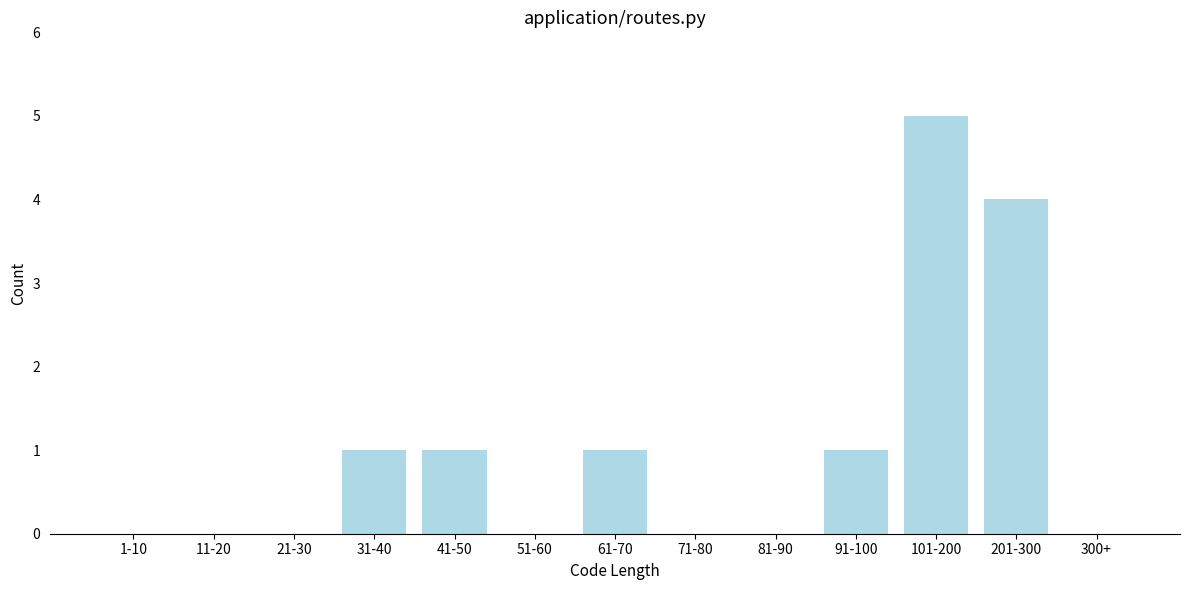

Reading left to right, what are all the values shown in this chart?

1-10=0	11-20=0	21-30=0	31-40=1	41-50=1	51-60=0	61-70=1	71-80=0	81-90=0	91-100=1	101-200=5	201-300=4	300+=0